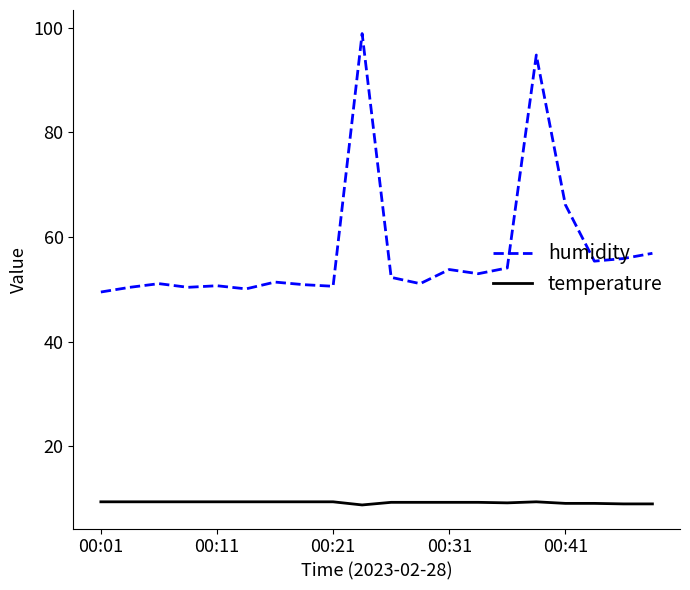

Which series has the largest total across all categories?

humidity